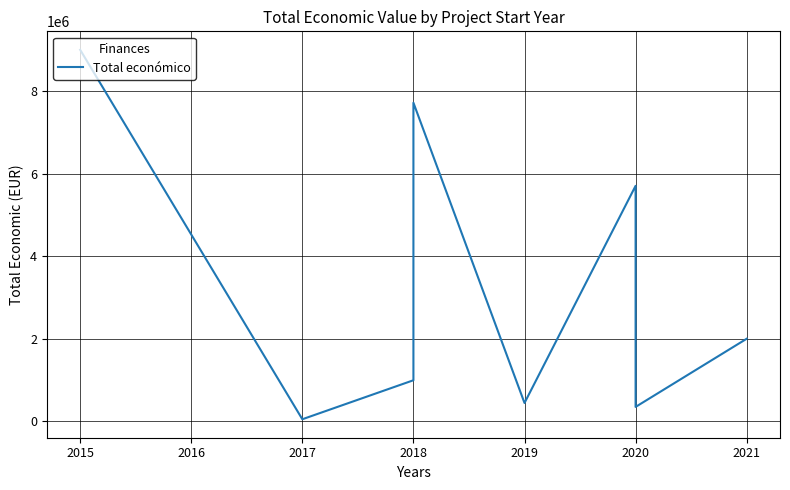

How many lines are shown in the chart?

1